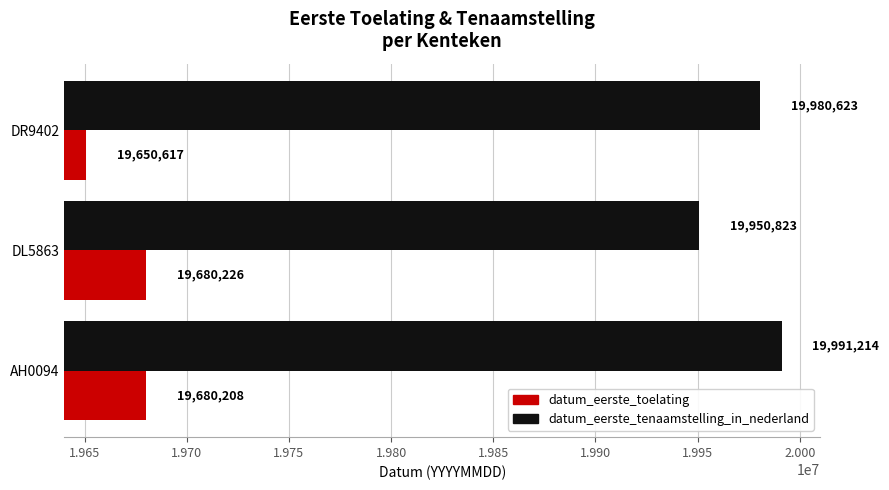

At which category is the sum across all series the highest?

AH0094